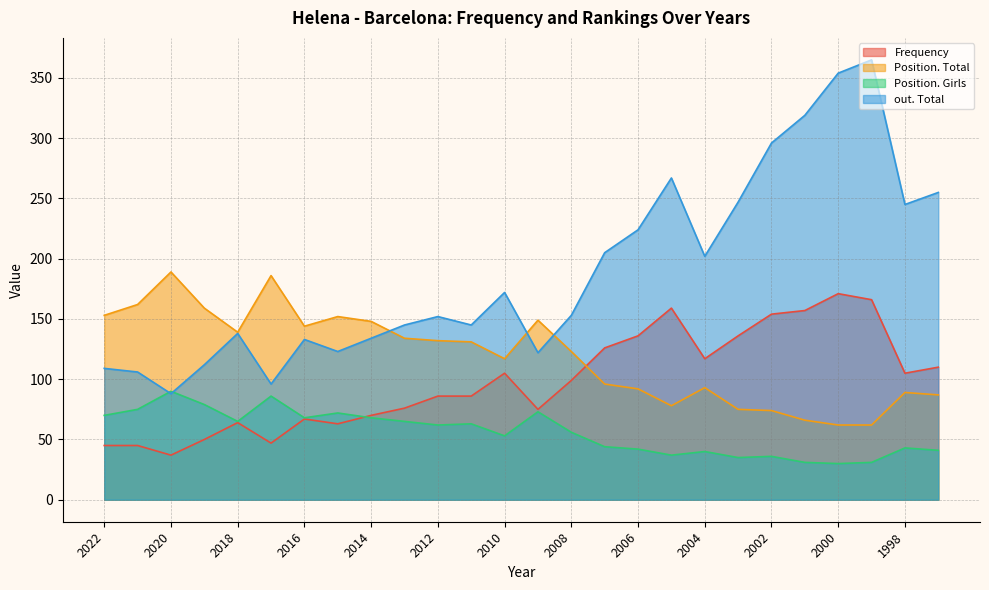

True or false: Position. Girls and out. Total cross at least once.

True